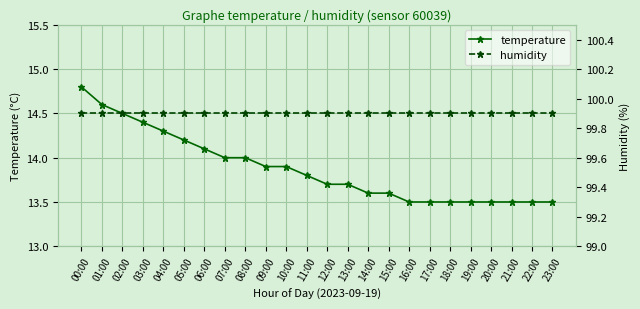

True or false: humidity and temperature cross at least once.

False